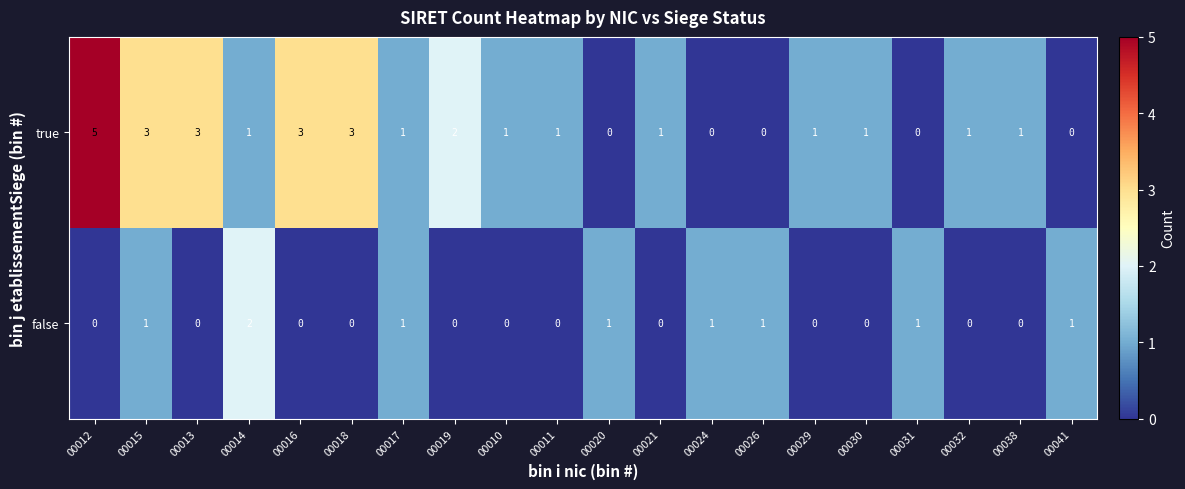

Which series has the largest range (max minus min)?

true